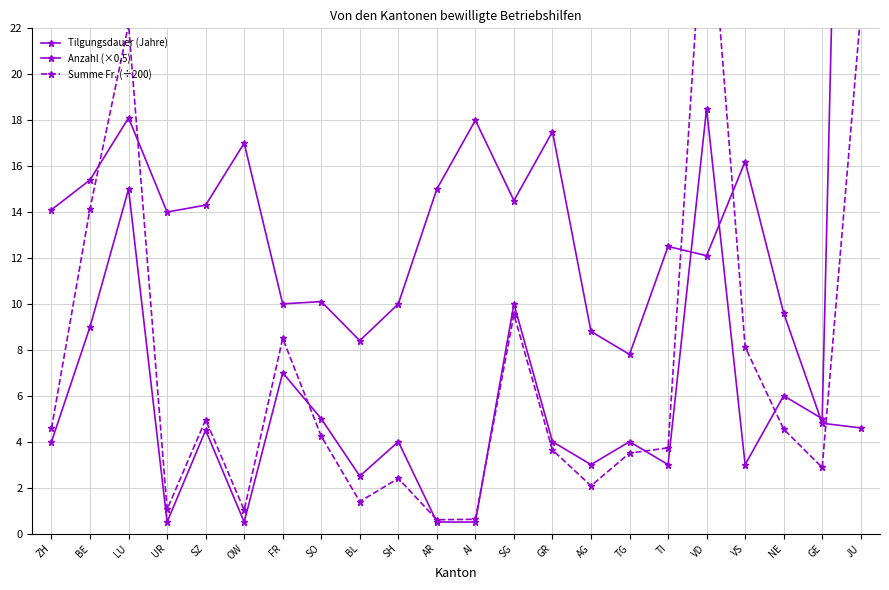

What is the label of the 15th point from the left?

AG